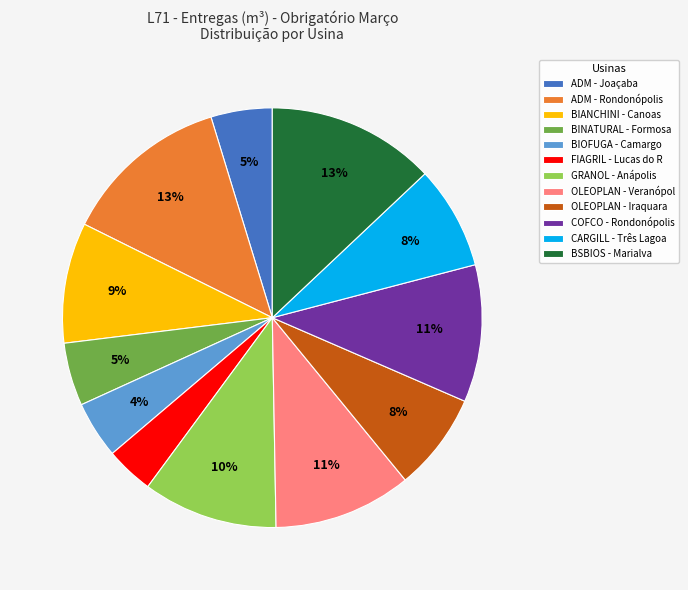

To the nearest percent, what percentage of the pie is COFCO - Rondonópolis?

11%